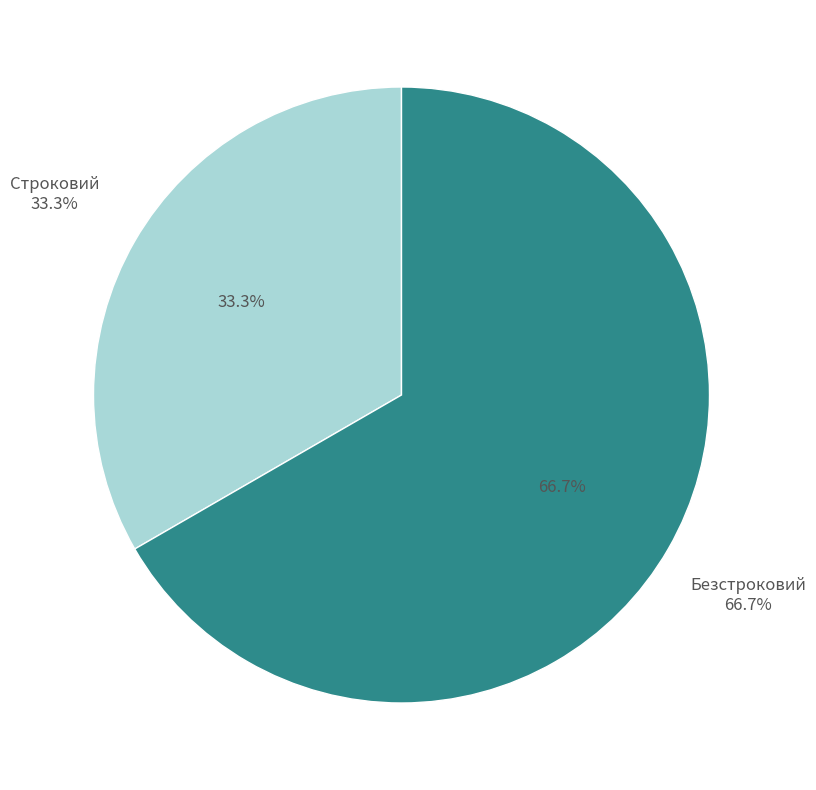

Which has a higher value, Безстроковий or Строковий?

Безстроковий